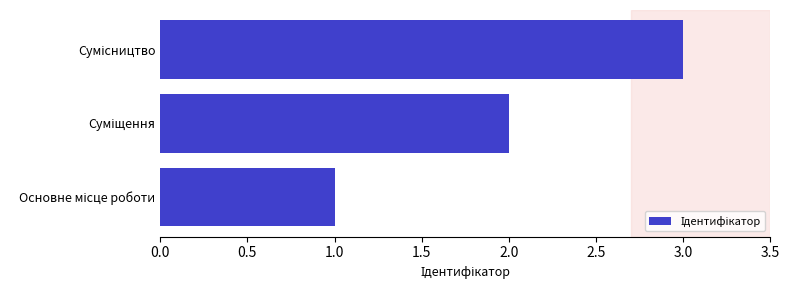

What is the sum of all values?

6